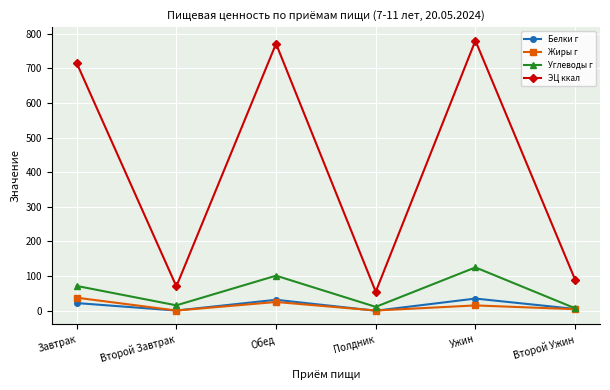

What value does the Белки г series have at Завтрак?

22.2